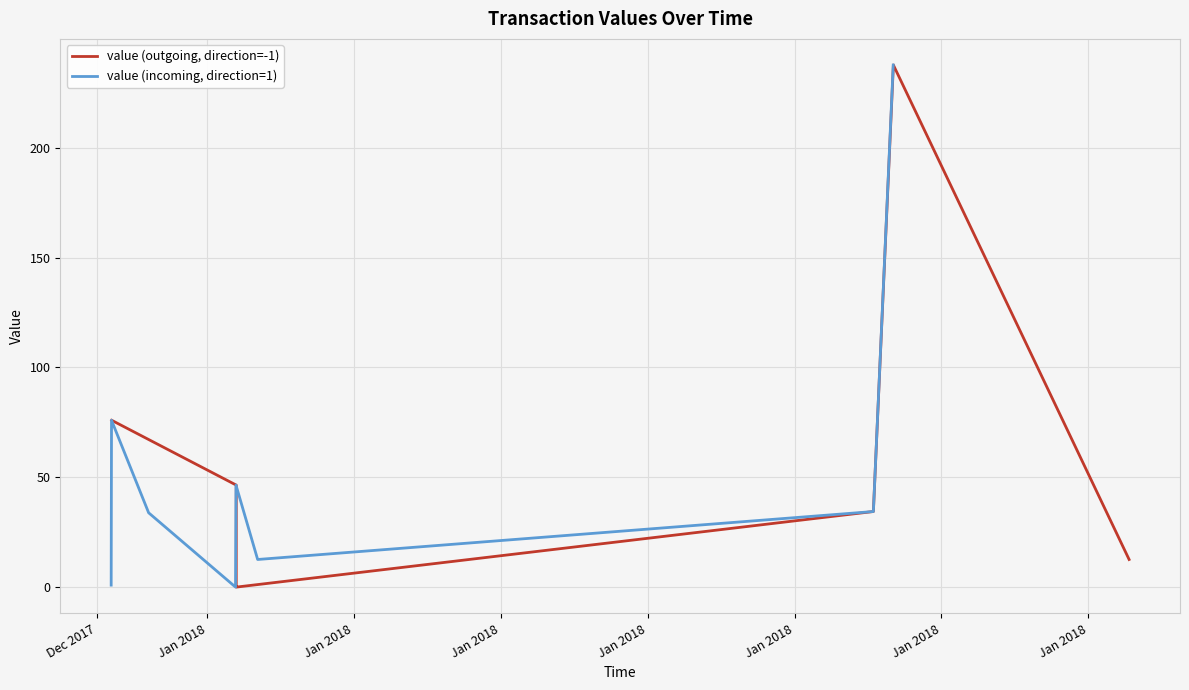

What is the label of the 3rd point from the left?

Jan 2018